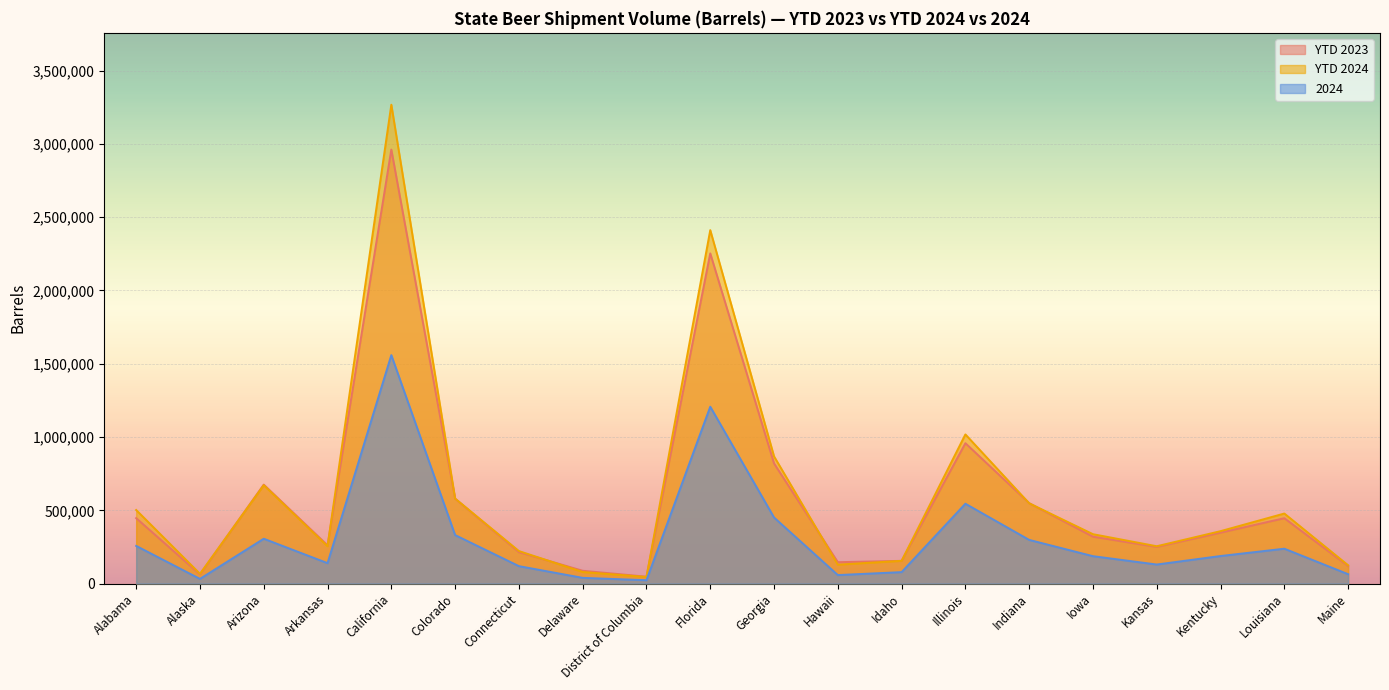

At which category does the chart reach its peak across all series?

California